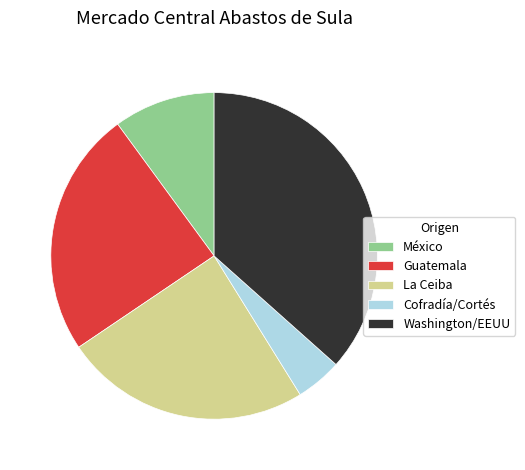

True or false: Cofradía/Cortés accounts for 5% of the total.

True